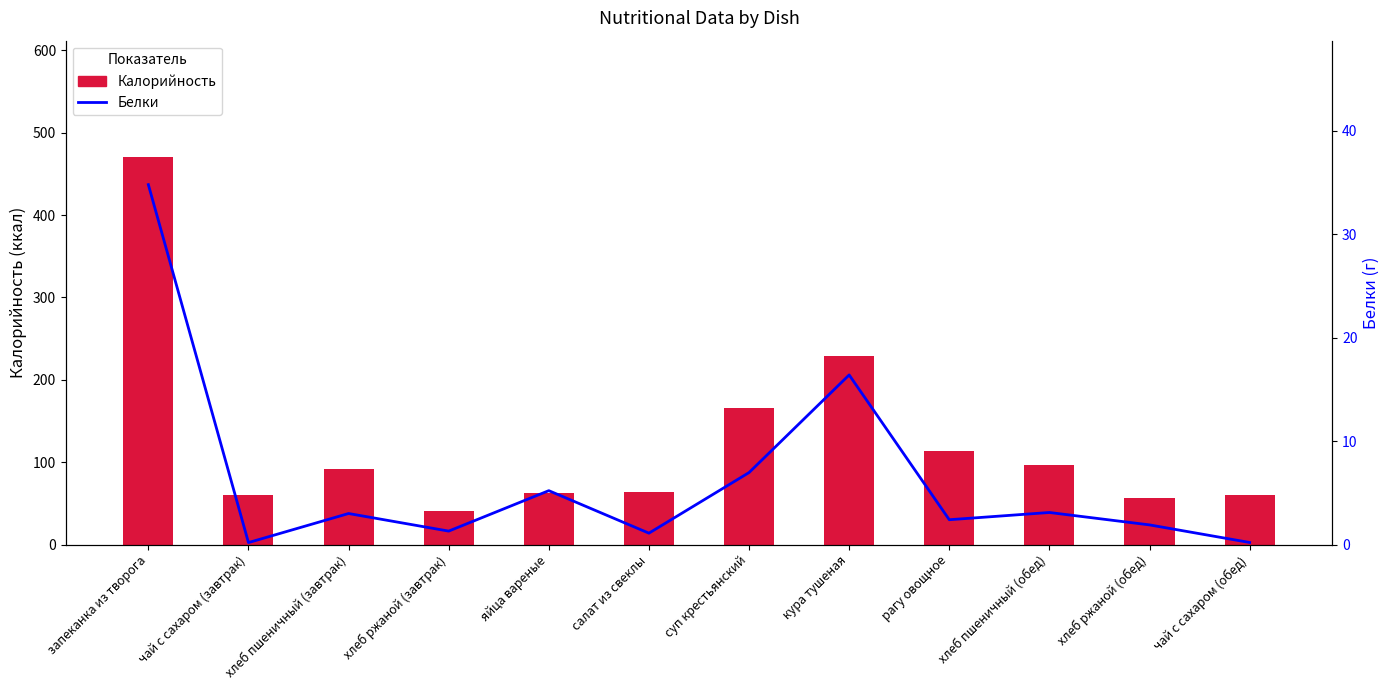

What is the label of the 3rd bar from the right?

хлеб пшеничный (обед)